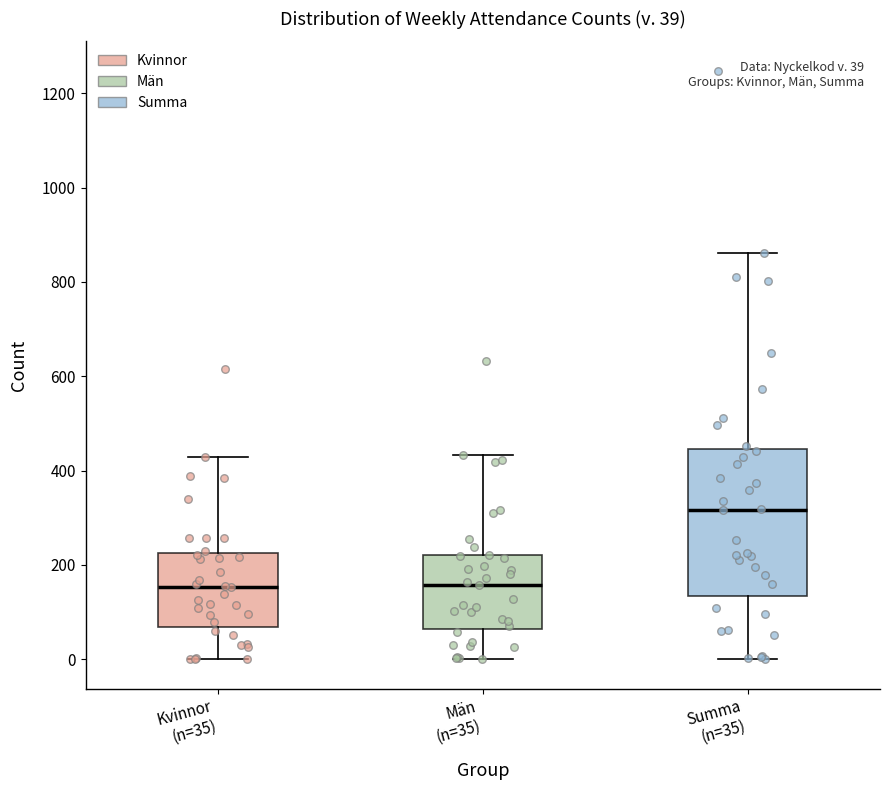

Which box is the tallest, from its lower edge to its upper edge?

Summa (n=35)